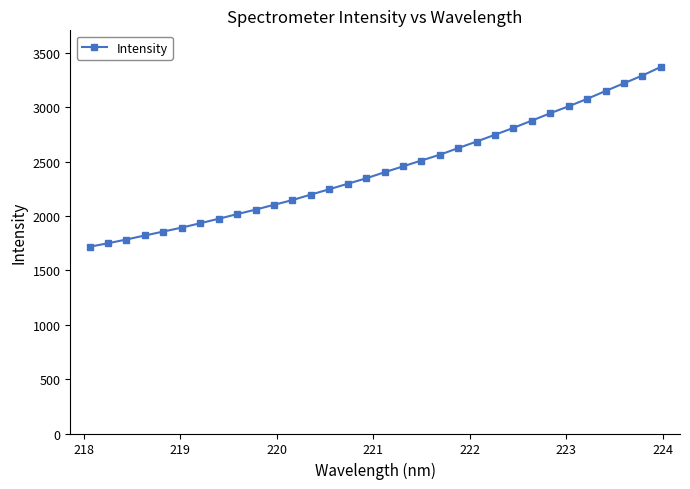

What is the smallest value displayed?

1716.7